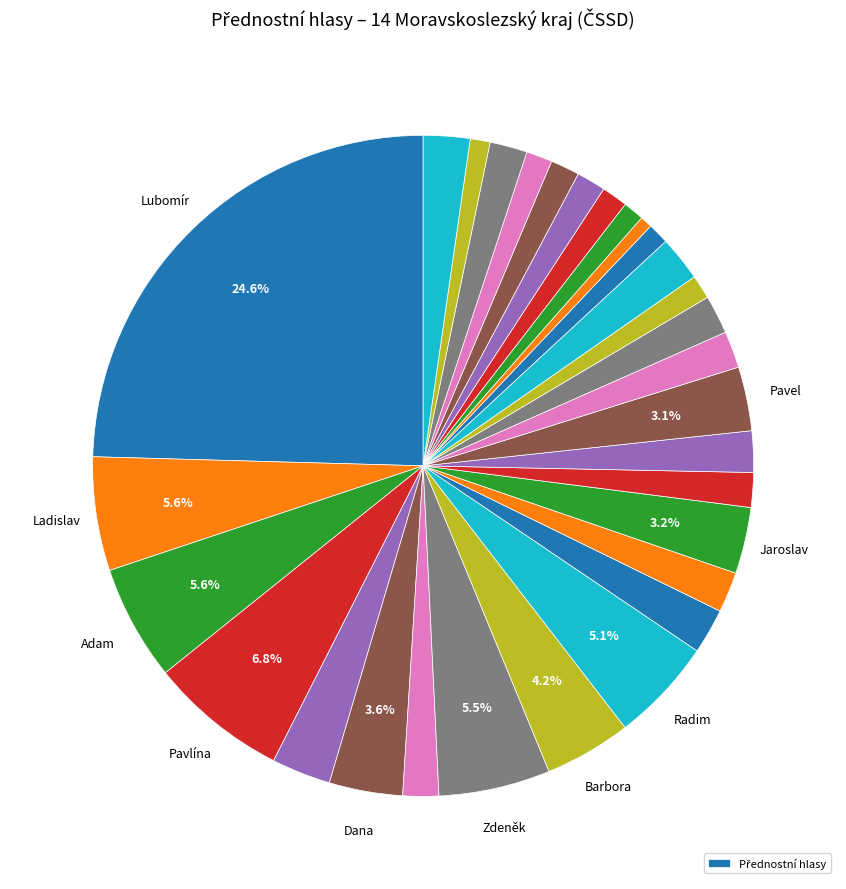

Count the number of slices in the pie.

30